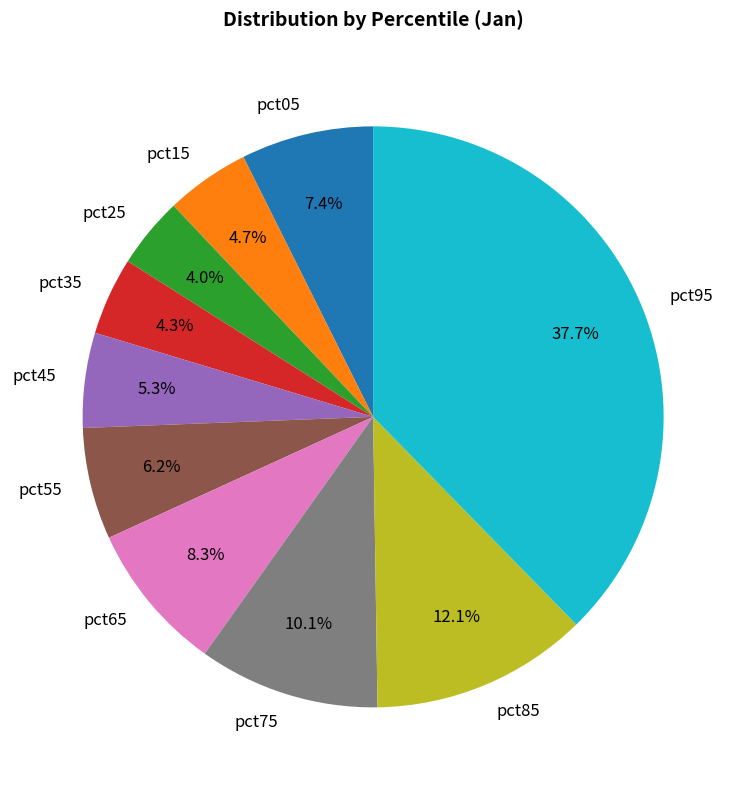

Does pct95 account for over 50% of the chart?

No